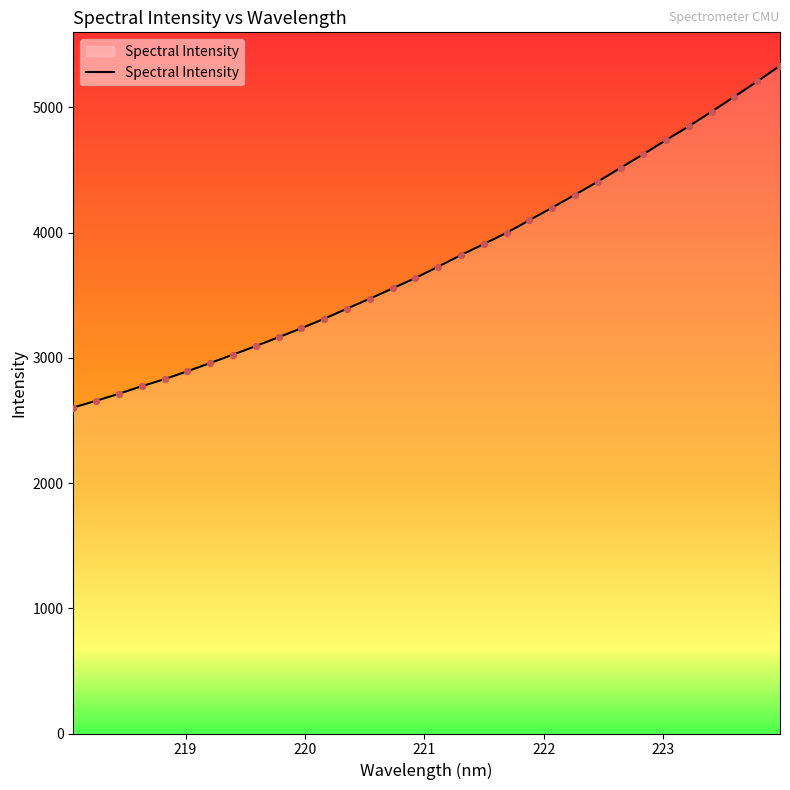

What is the smallest value displayed?

2603.3